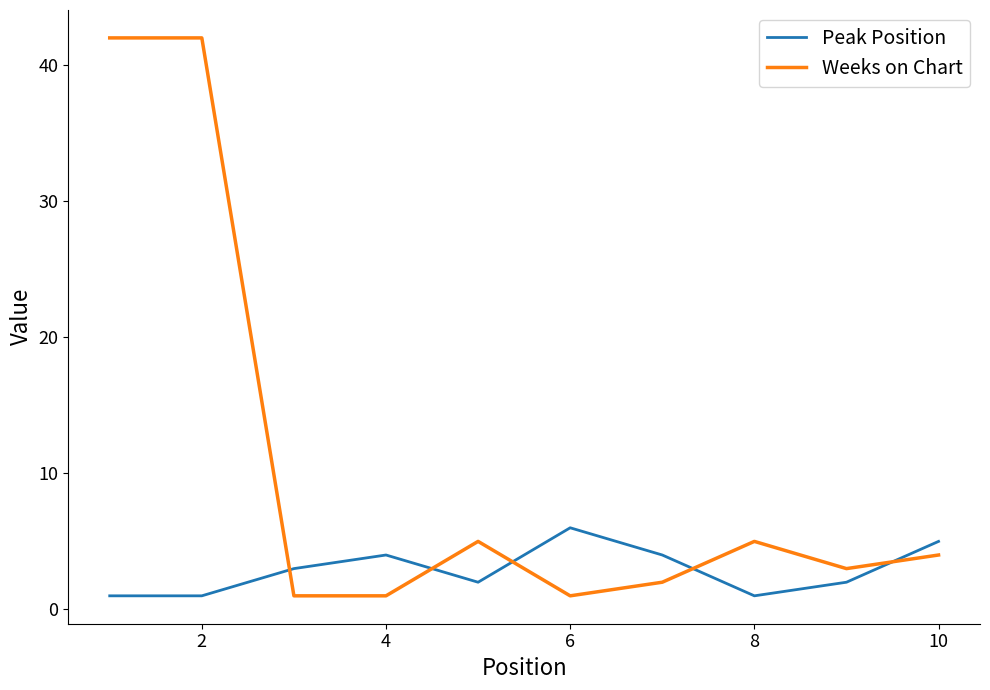

Which series has the largest range (max minus min)?

Weeks on Chart